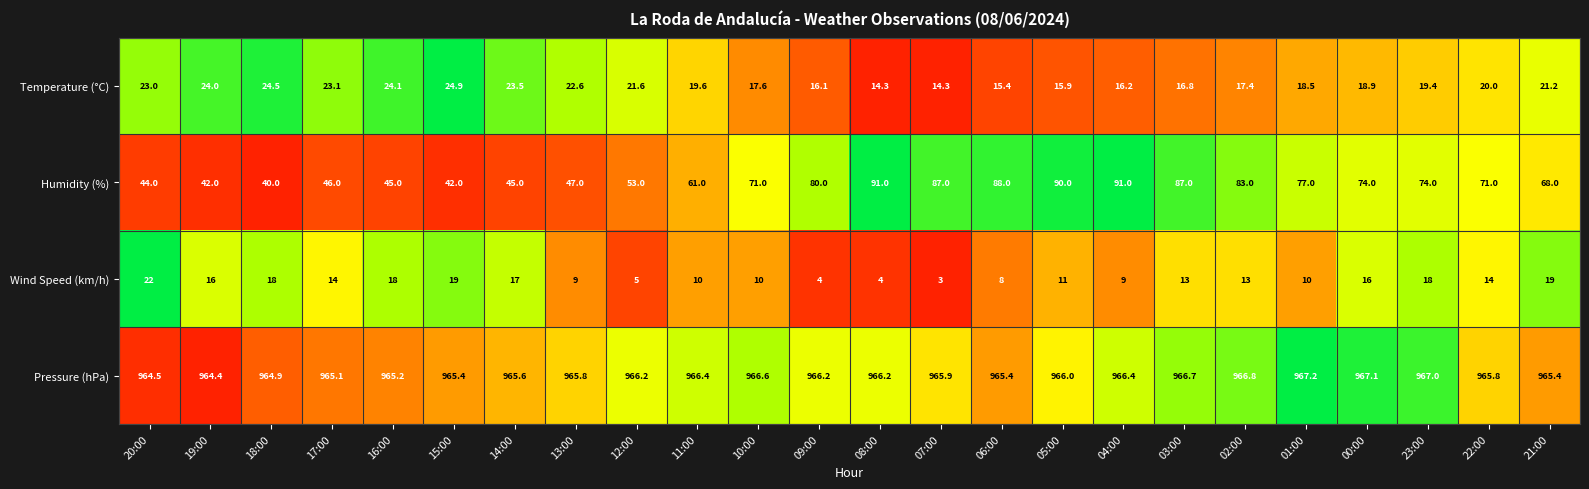

What is the spread (max minus min) of values at 14:00?

948.6